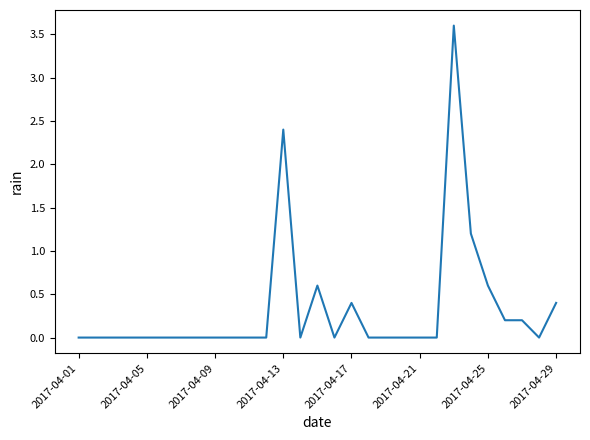

What is the difference between the maximum and minimum values?

3.6